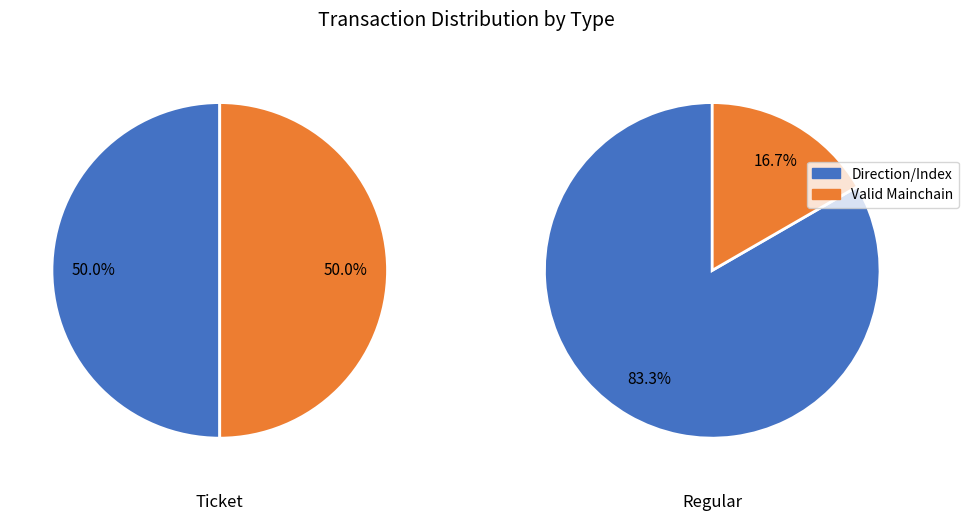

What is the total percentage of Ticket and Regular?

100.0%